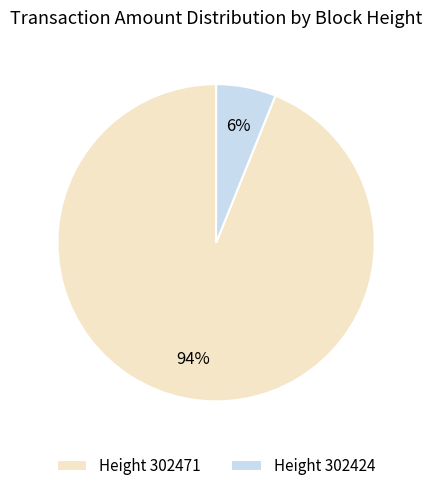

How many slices are in this pie chart?

2